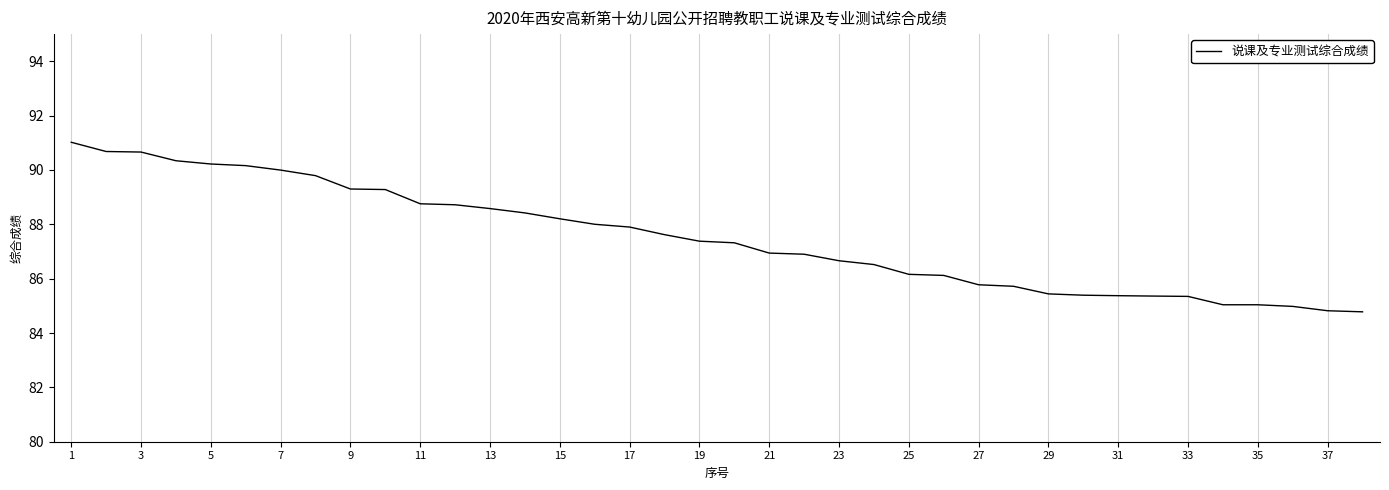

What is the difference between the maximum and minimum values?

6.2